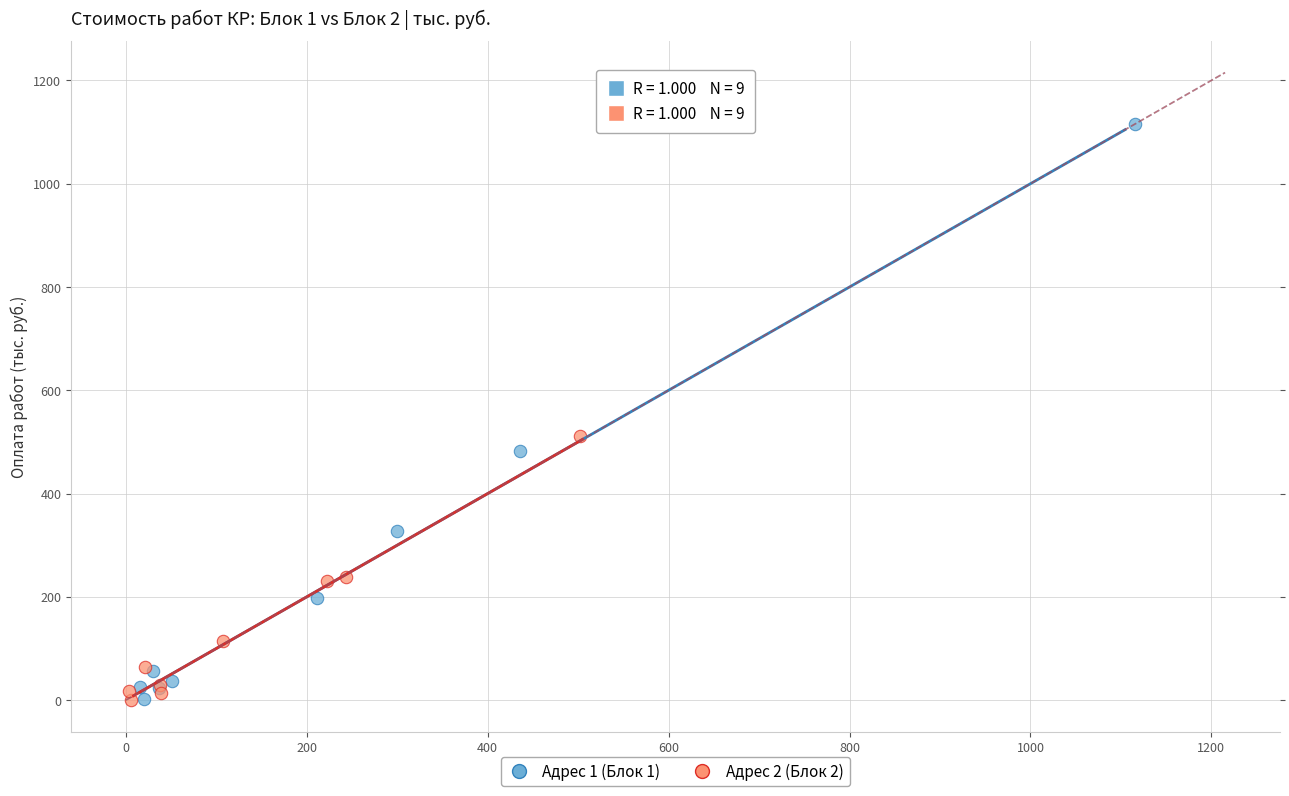

Which series contains the highest Y value?

Адрес 1 (Блок 1)